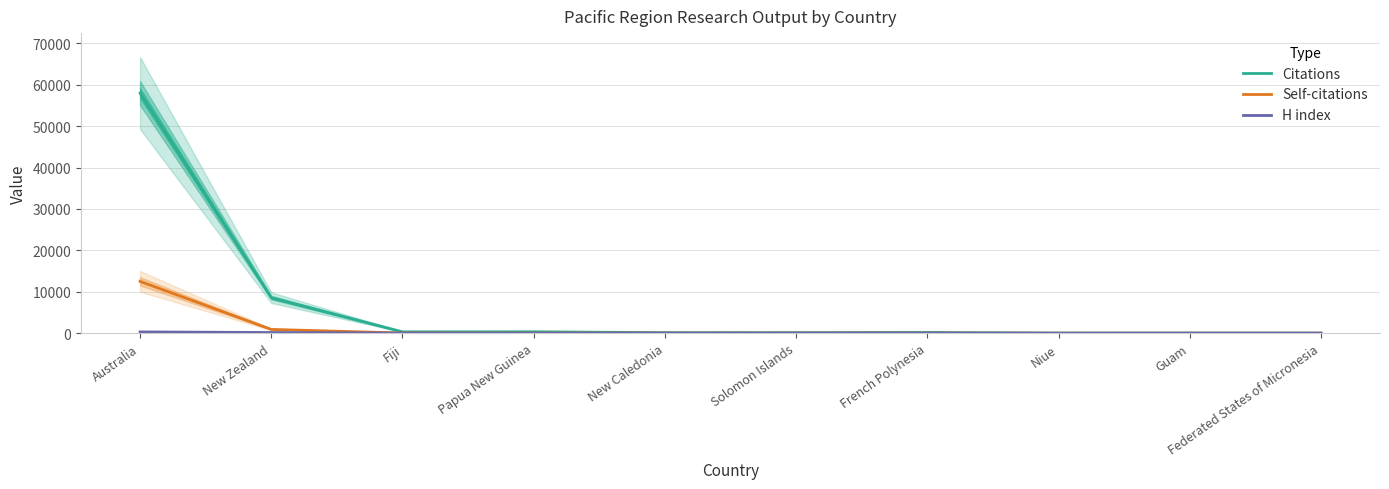

Does the chart display data point markers on the line(s)?

No